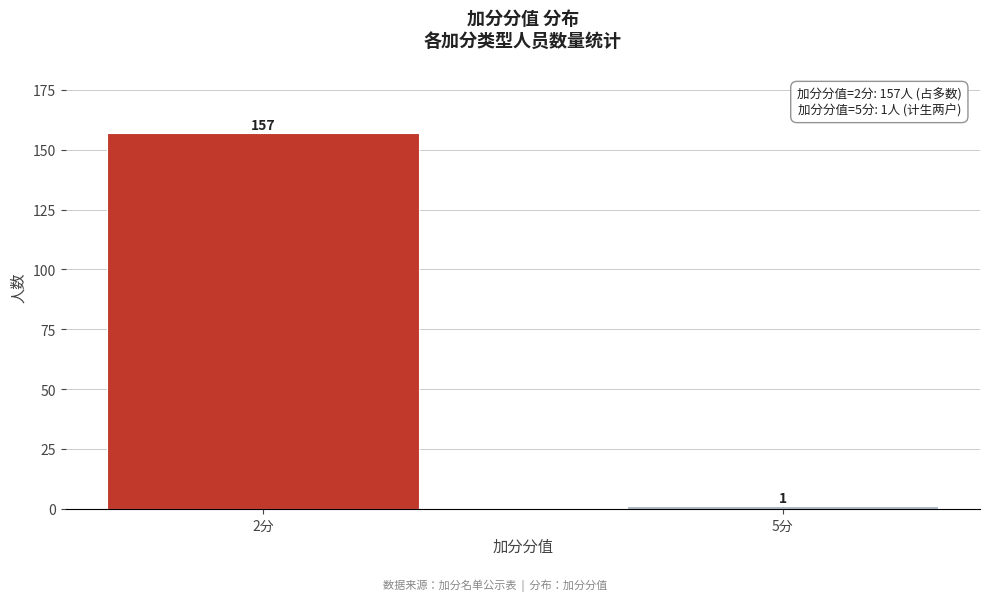

Reading left to right, transcribe all the data shown in this chart.

2分=157	5分=1